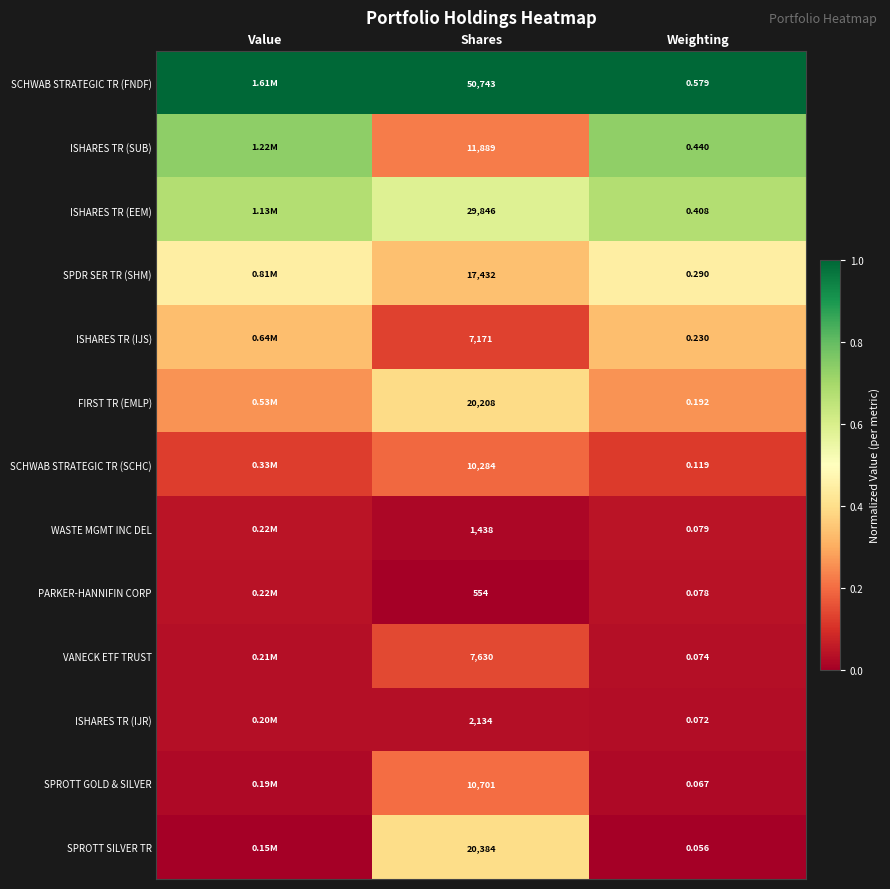

Which series changed the most between Shares and Weighting?

SCHWAB STRATEGIC TR (FNDF)